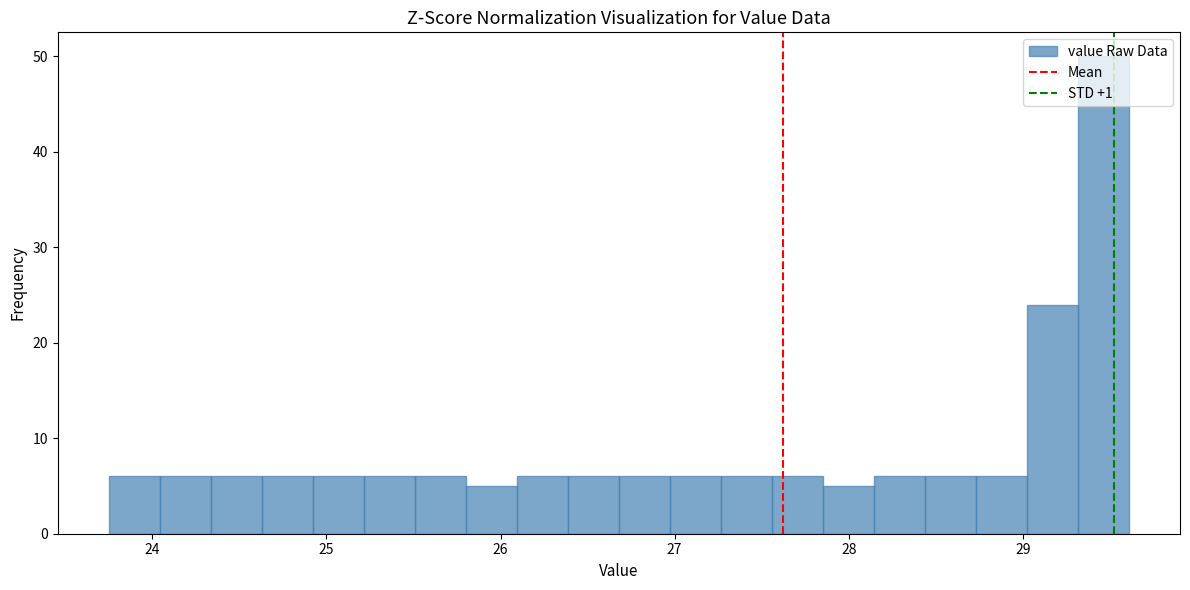

Read against the x-axis, roughly where is the centre of the tallest bar?

29.5